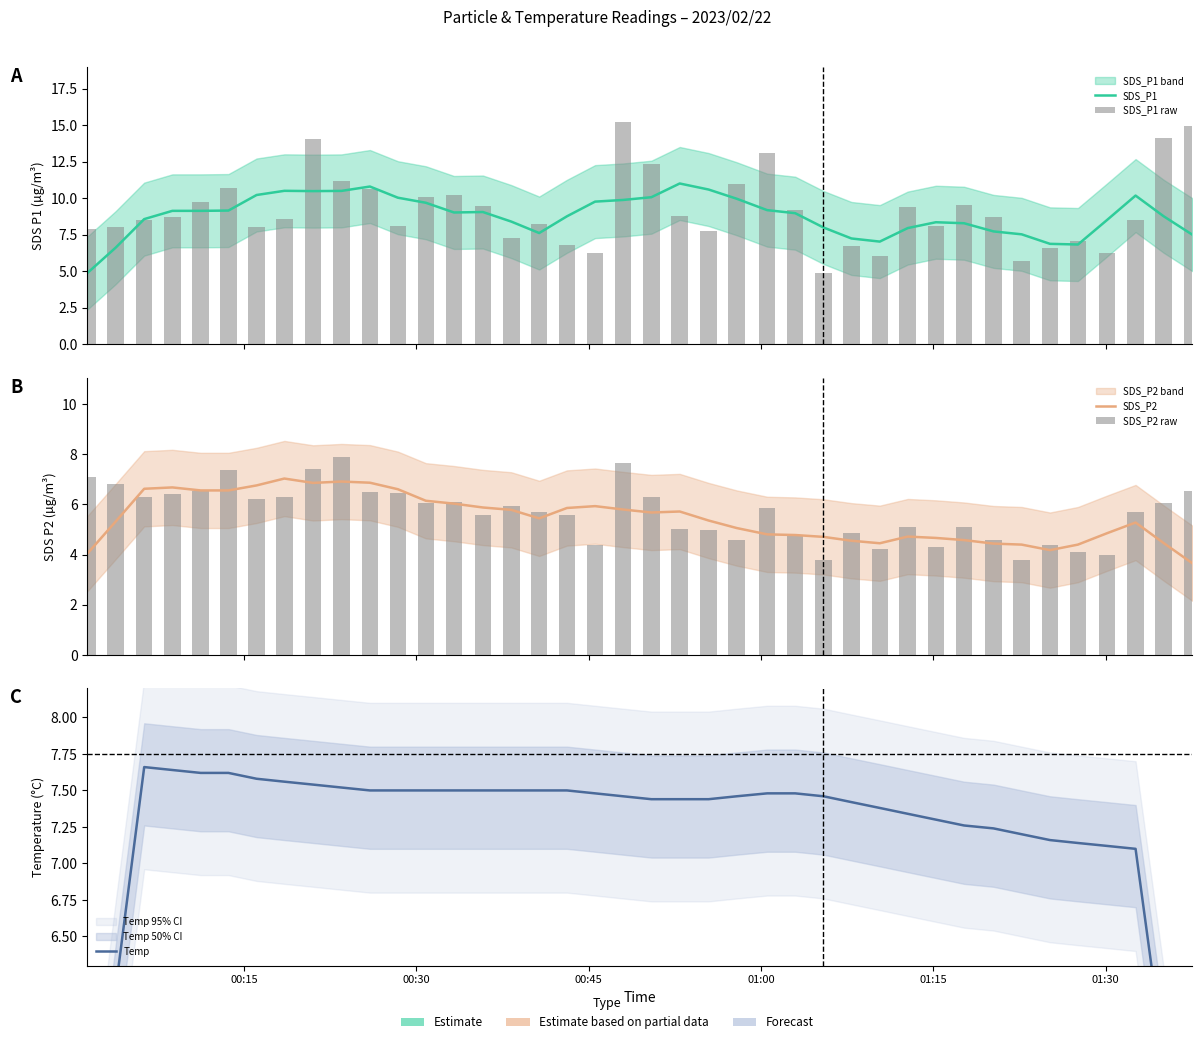

Which series has the widest spread of values?

SDS_P1 raw